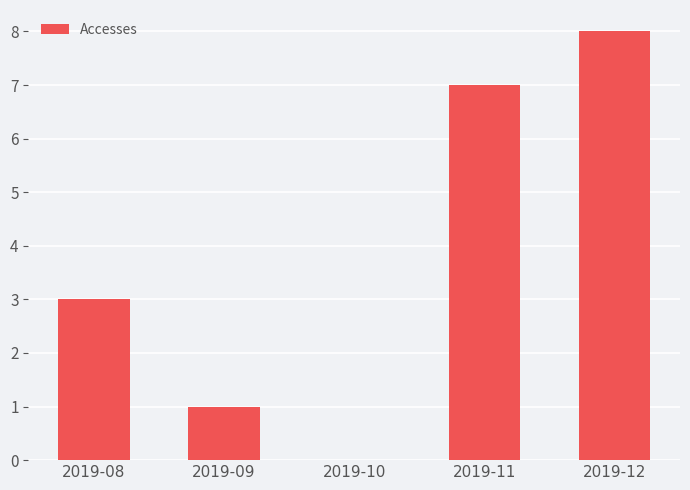

What is the ratio of the value at 2019-08 to the value at 2019-11?

0.4